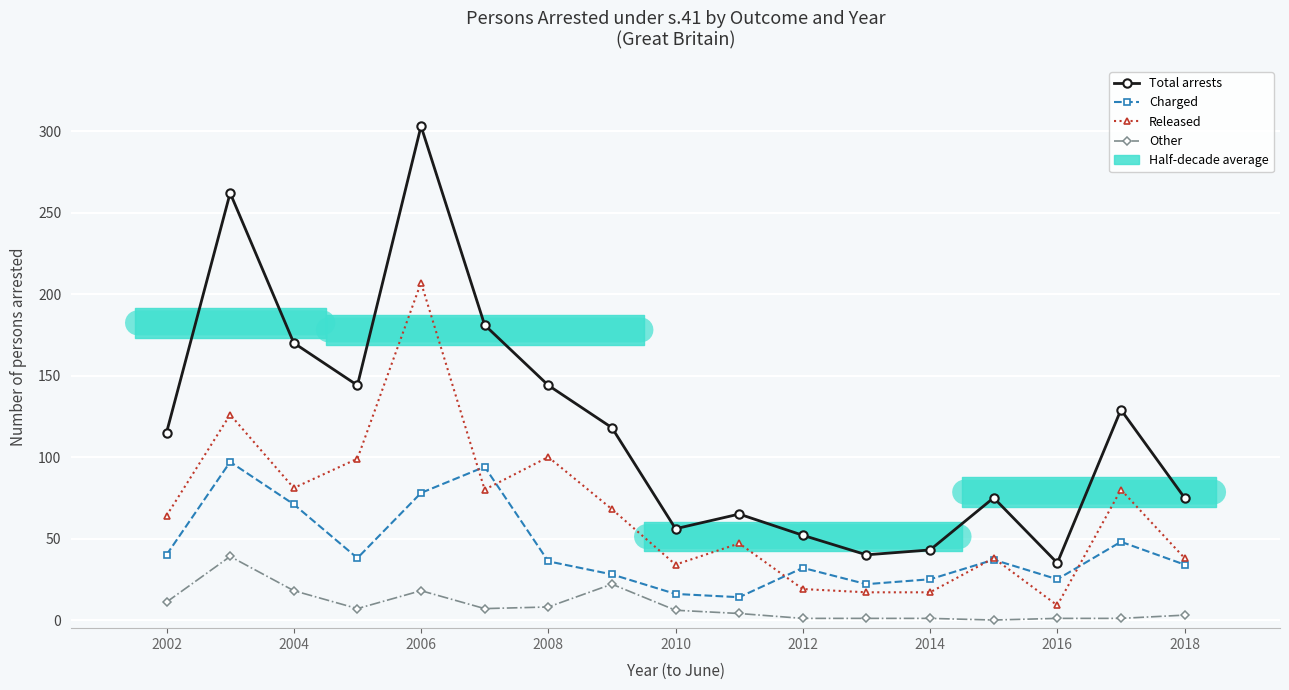

The Charged series shows 25 at 2016. True or false?

True